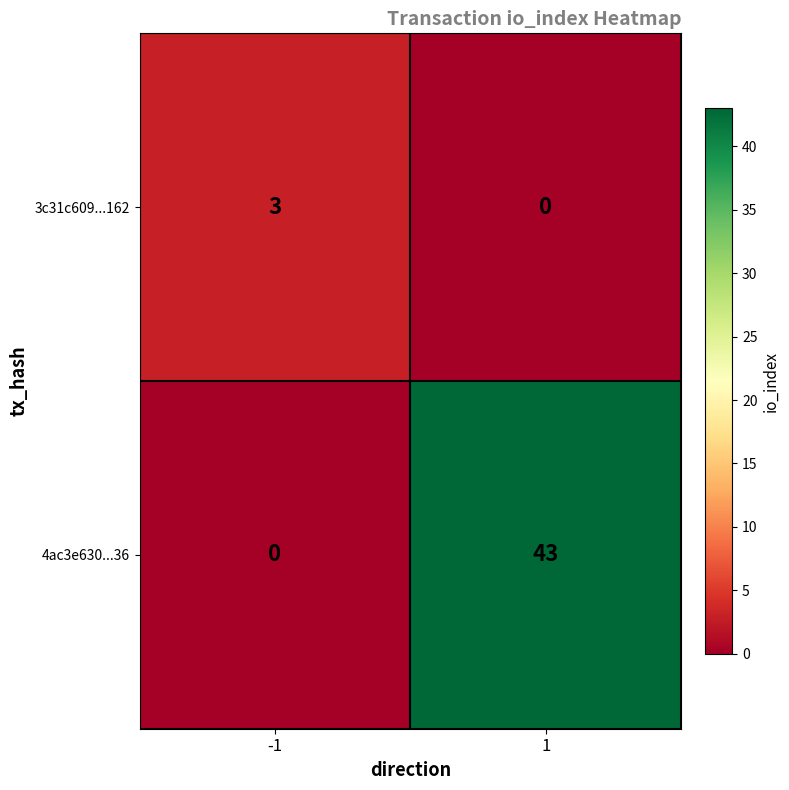

Reading left to right, transcribe all the data shown in this chart.

3c31c609...162: 3	0
4ac3e630...36: 0	43